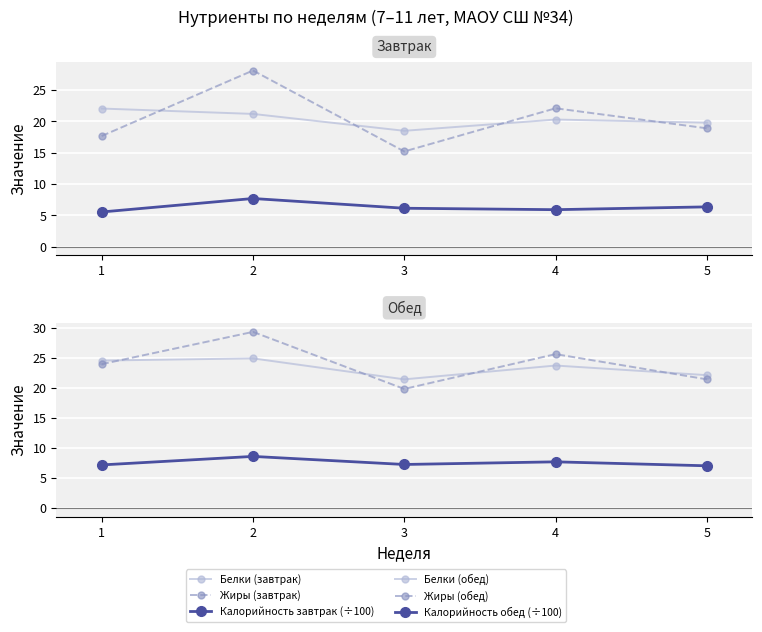

In Калорийность обед (÷100), how many points are lower than both neighbors (excluding endpoints)?

1